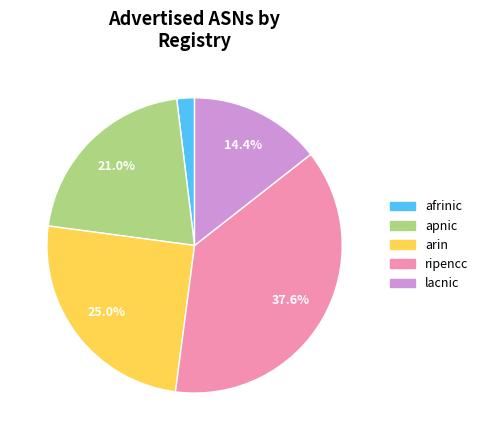

Rank the categories by value from highest to lowest.

ripencc, arin, apnic, lacnic, afrinic